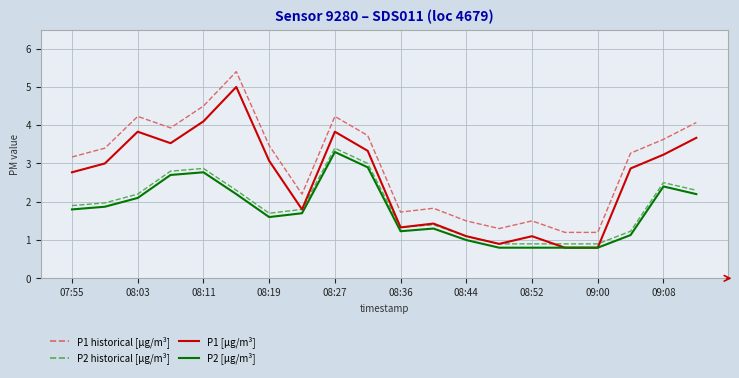

True or false: P2 [μg/m³] and P1 historical [μg/m³] cross at least once.

False